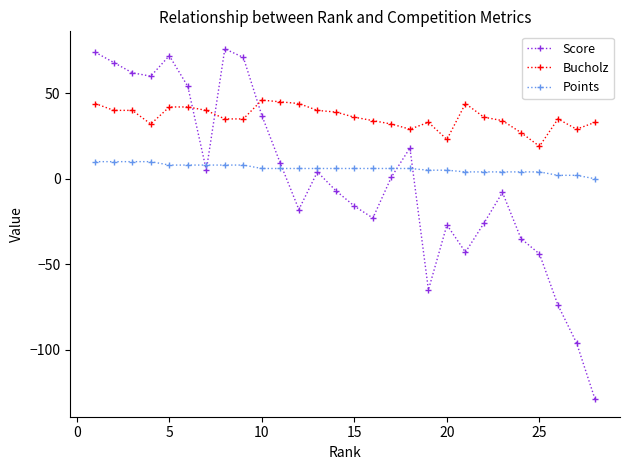

Rank the series by their average value, from lowest to highest.

Score, Points, Bucholz